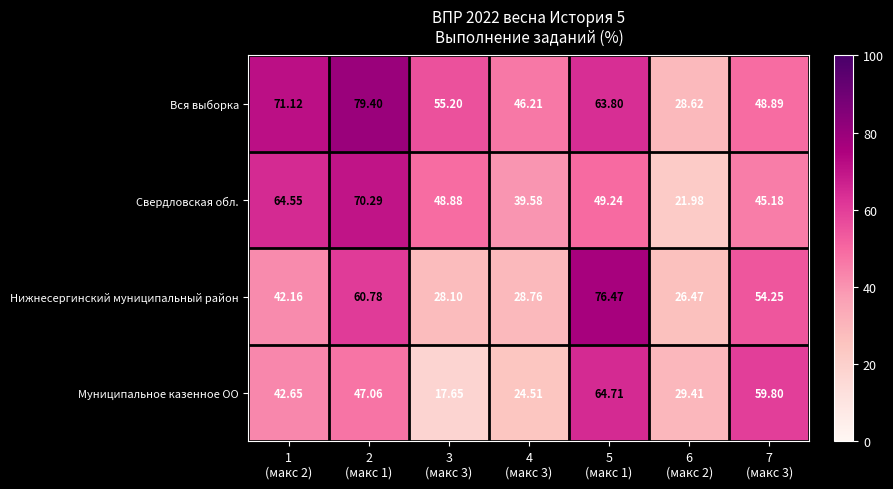

Which series has the largest total across all categories?

Вся выборка